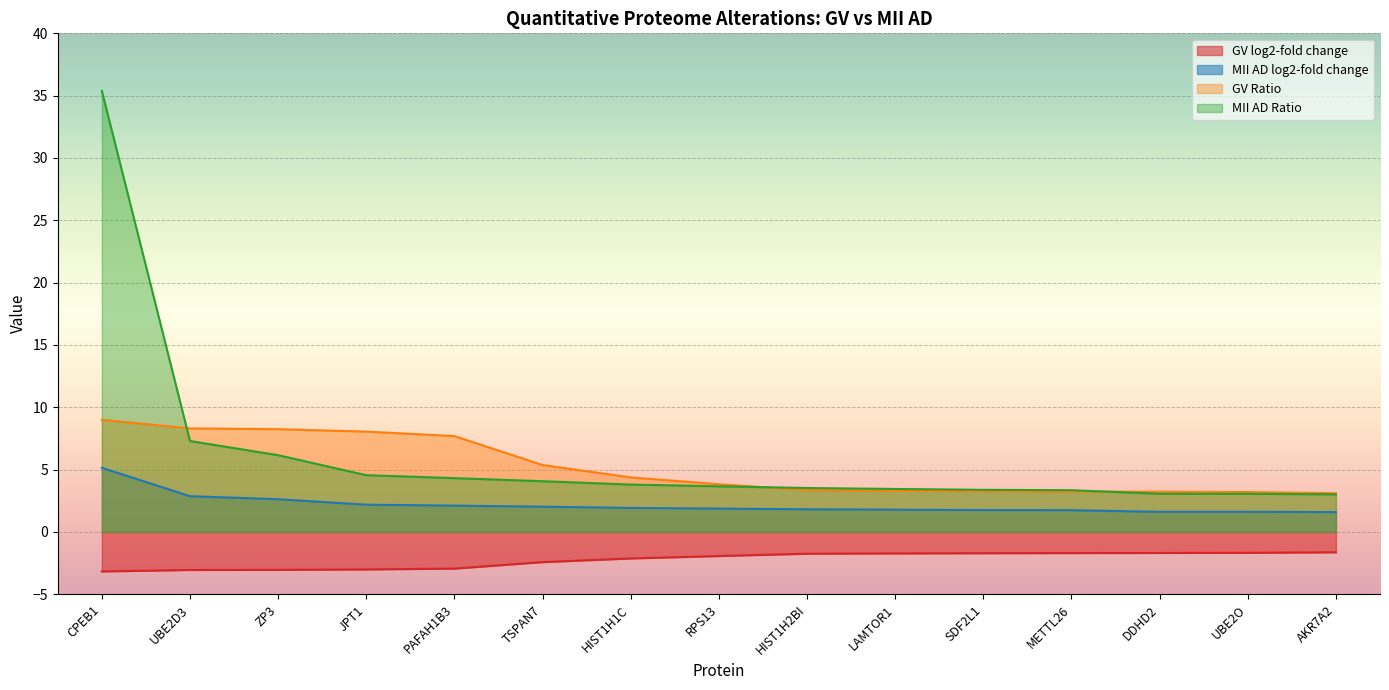

Reading left to right, what are all the values shown in this chart?

GV log2-fold change: CPEB1=-3.2	UBE2D3=-3.1	ZP3=-3.0	JPT1=-3.0	PAFAH1B3=-2.9	TSPAN7=-2.4	HIST1H1C=-2.1	RPS13=-1.9	HIST1H2BI=-1.7	LAMTOR1=-1.7	SDF2L1=-1.7	METTL26=-1.7	DDHD2=-1.7	UBE2O=-1.7	AKR7A2=-1.6
MII AD log2-fold change: CPEB1=5.1	UBE2D3=2.9	ZP3=2.6	JPT1=2.2	PAFAH1B3=2.1	TSPAN7=2.0	HIST1H1C=1.9	RPS13=1.9	HIST1H2BI=1.8	LAMTOR1=1.8	SDF2L1=1.8	METTL26=1.7	DDHD2=1.6	UBE2O=1.6	AKR7A2=1.6
GV Ratio: CPEB1=9.0	UBE2D3=8.3	ZP3=8.2	JPT1=8.0	PAFAH1B3=7.7	TSPAN7=5.4	HIST1H1C=4.4	RPS13=3.8	HIST1H2BI=3.4	LAMTOR1=3.3	SDF2L1=3.3	METTL26=3.2	DDHD2=3.2	UBE2O=3.2	AKR7A2=3.1
MII AD Ratio: CPEB1=35.4	UBE2D3=7.3	ZP3=6.2	JPT1=4.6	PAFAH1B3=4.3	TSPAN7=4.1	HIST1H1C=3.8	RPS13=3.7	HIST1H2BI=3.5	LAMTOR1=3.4	SDF2L1=3.4	METTL26=3.3	DDHD2=3.1	UBE2O=3.1	AKR7A2=3.0